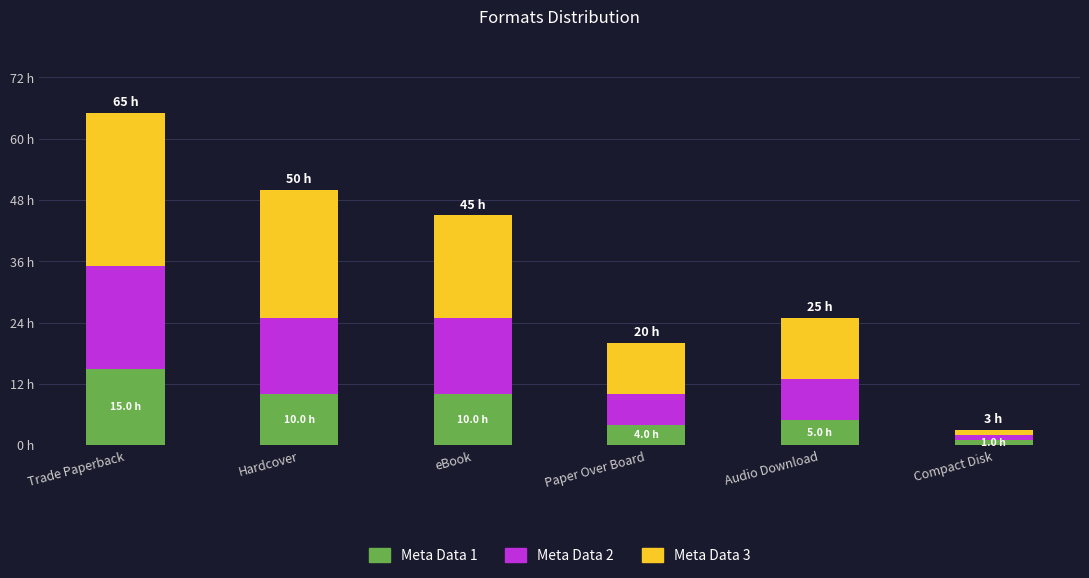

True or false: Meta Data 1 has a value of 15 at Hardcover.

False